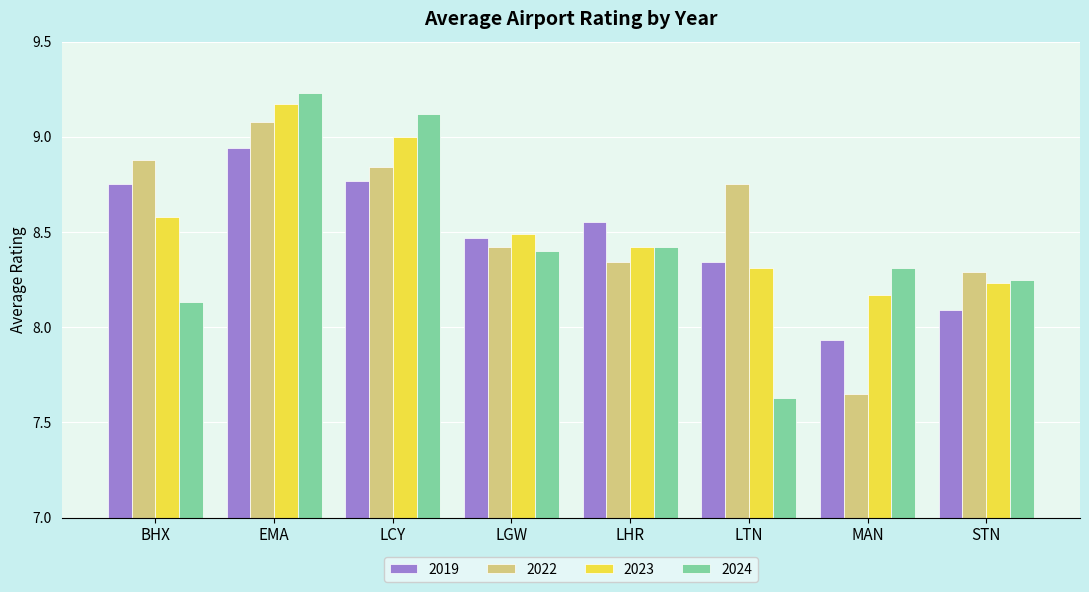

Which category has the lowest value in the 2023 series?

MAN